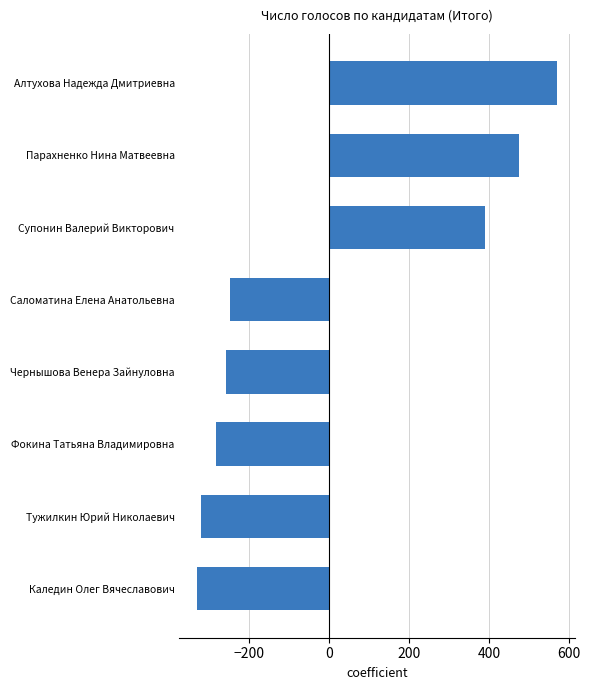

Reading top to bottom, list all the values displayed in this chart.

Алтухова Надежда Дмитриевна=569.1	Парахненко Нина Матвеевна=474.1	Супонин Валерий Викторович=390.1	Саломатина Елена Анатольевна=-246.9	Чернышова Венера Зайнуловна=-257.9	Фокина Татьяна Владимировна=-280.9	Тужилкин Юрий Николаевич=-319.9	Каледин Олег Вячеславович=-327.9